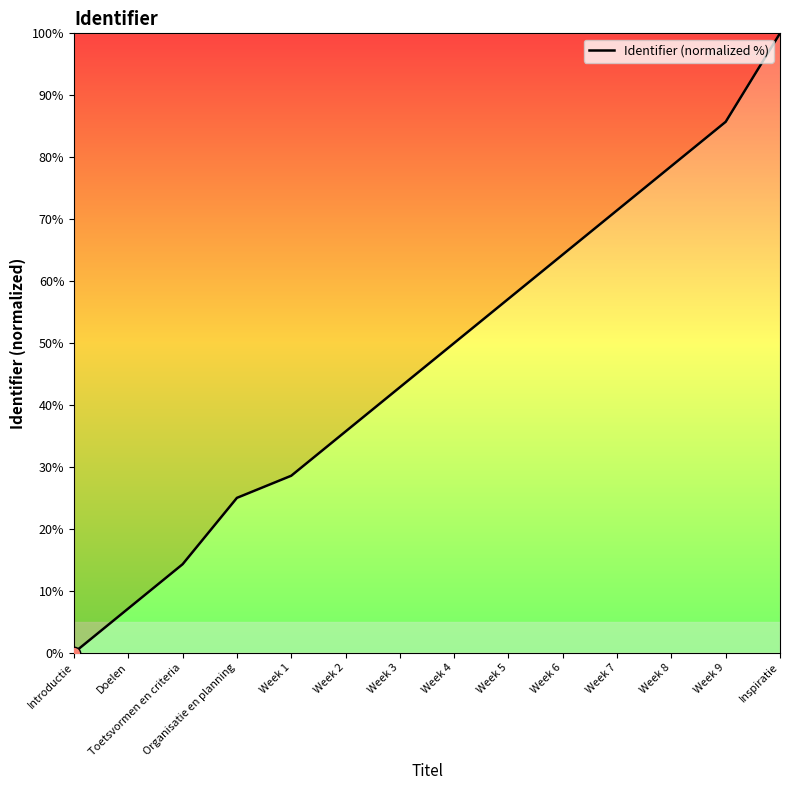

Between Organisatie en planning and Week 8, which is larger?

Week 8